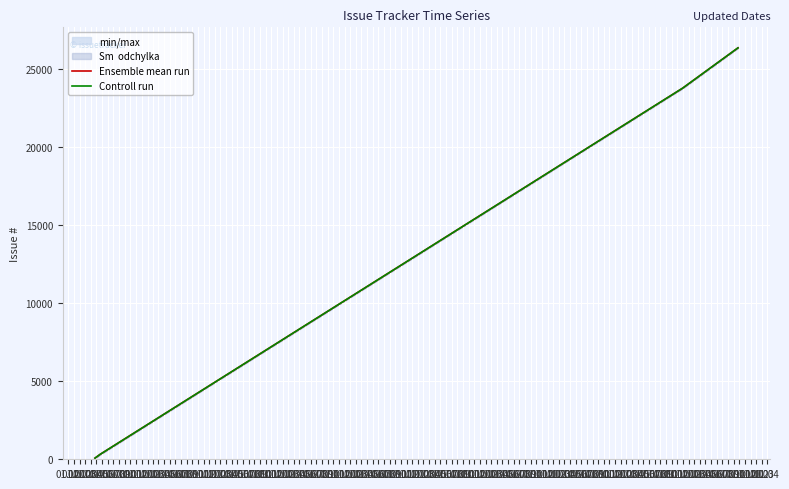

What is the average value of the Controll run series?

12627.8